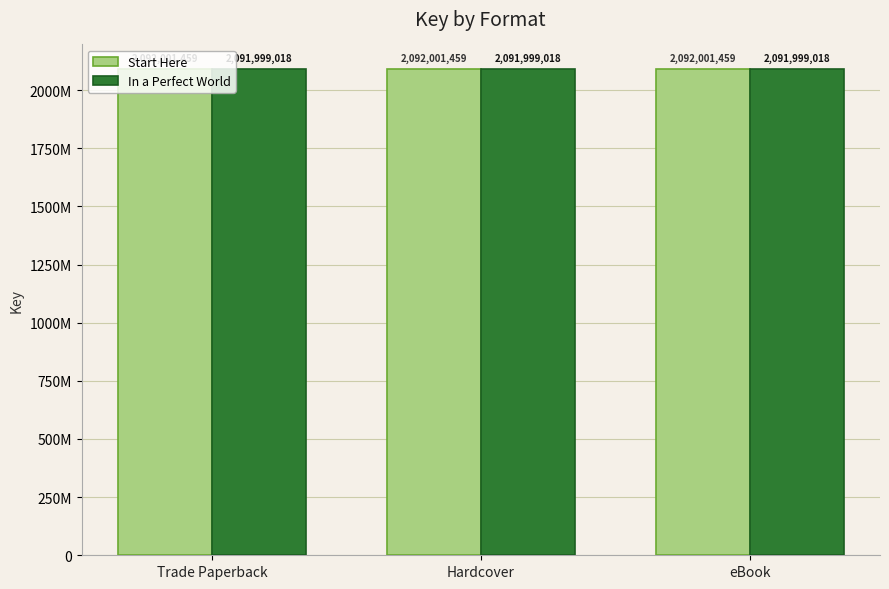

What is the label of the 2nd bar from the left?

Hardcover